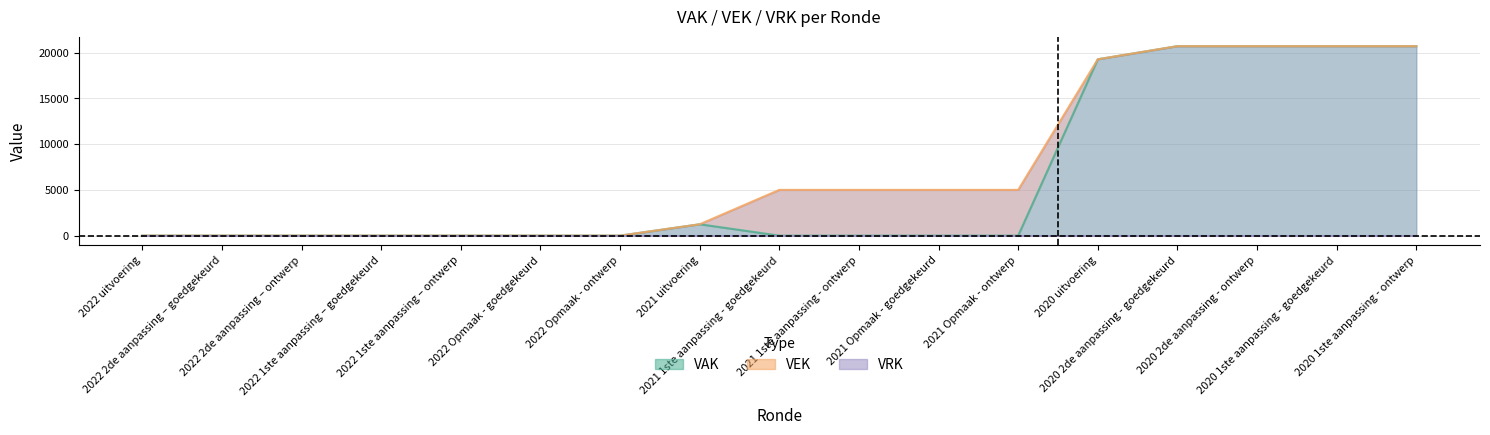

List the series in order of their peak value, highest first.

VAK, VEK, VRK